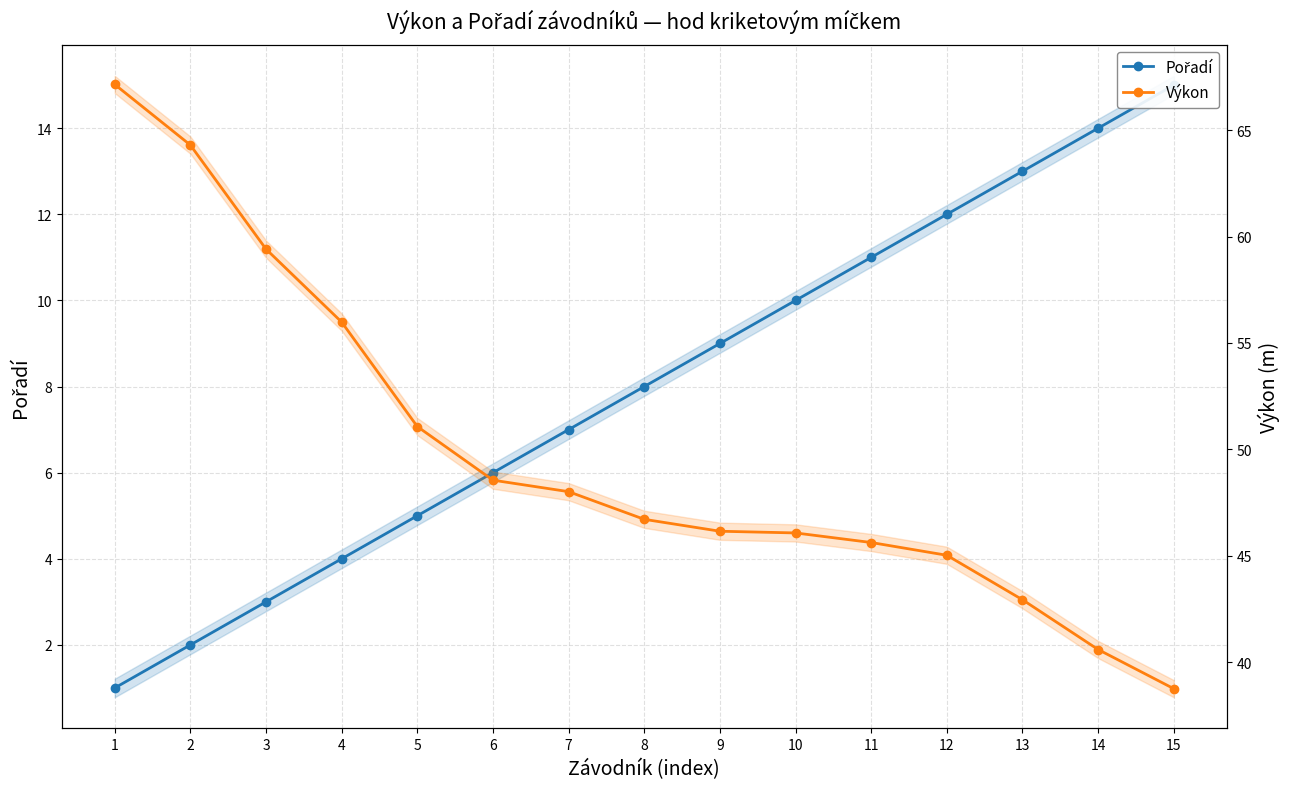

What is the value of the Pořadí point at the 13th from the left?

13.0